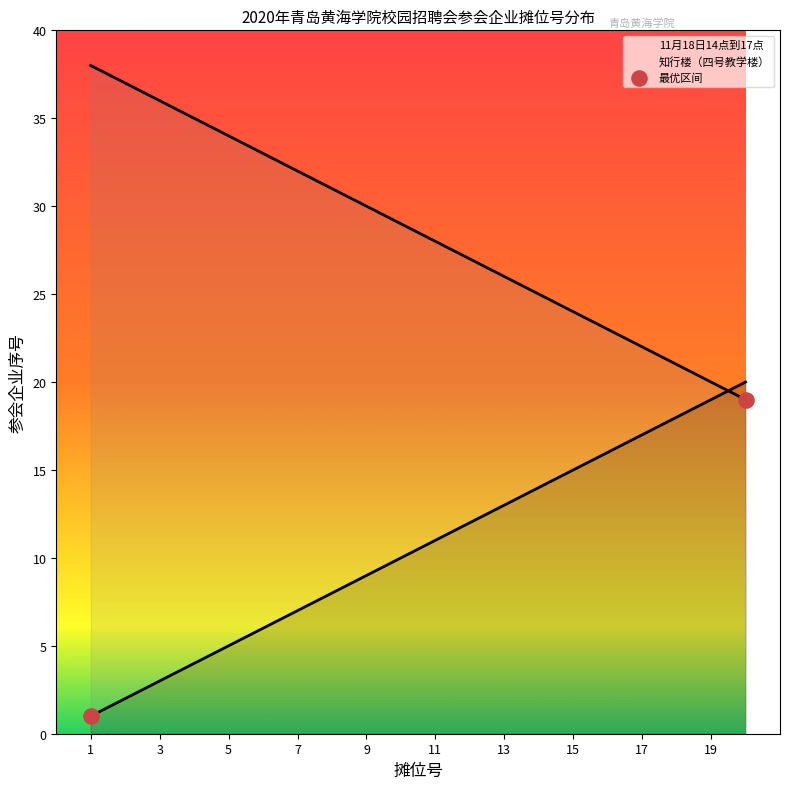

How many lines are shown in the chart?

2